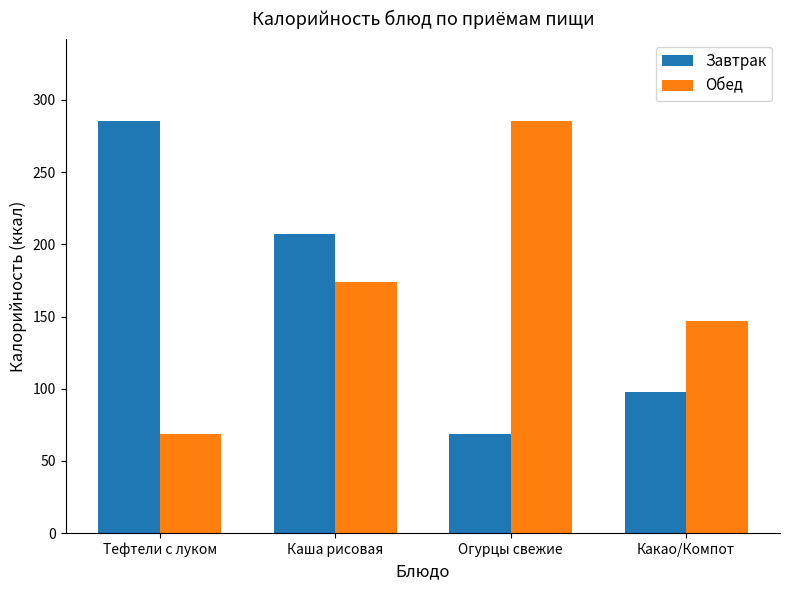

Reading left to right, transcribe all the data shown in this chart.

Завтрак: Тефтели с луком=285	Каша рисовая=207	Огурцы свежие=69	Какао/Компот=98
Обед: Тефтели с луком=69	Каша рисовая=174	Огурцы свежие=285	Какао/Компот=147